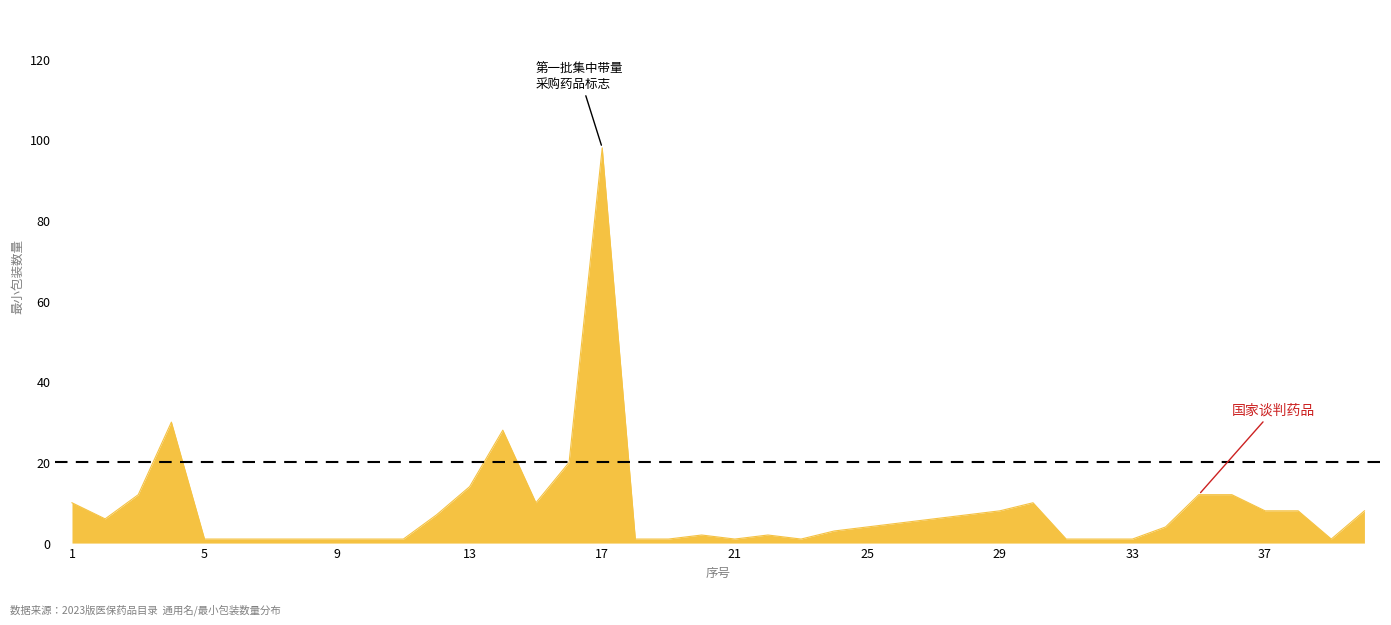

How many lines are shown in the chart?

1